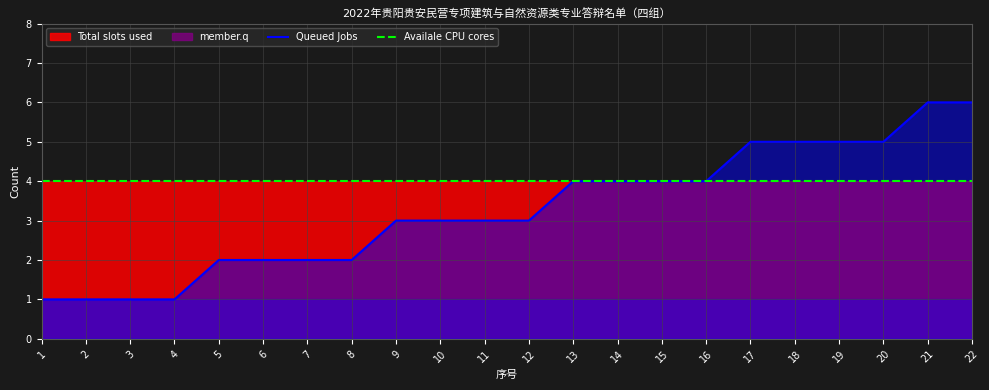

Where does the Queued Jobs series first go above 3?

13